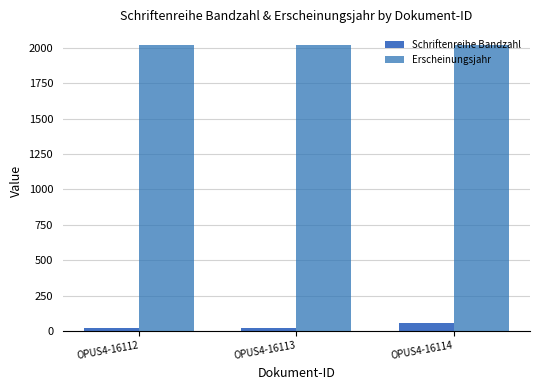

What is the maximum value for Schriftenreihe Bandzahl?

58